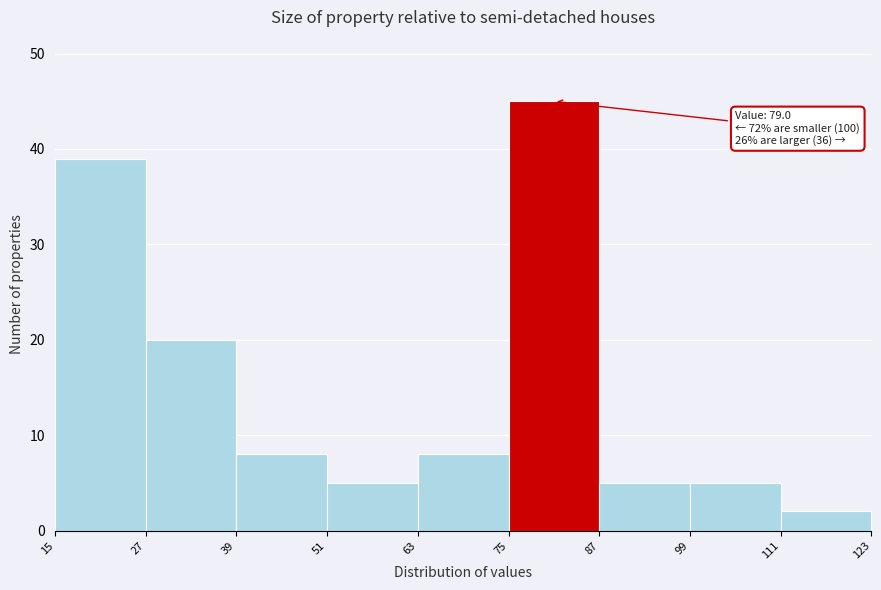

Which range on the x-axis has the tallest bar?

75 to 87